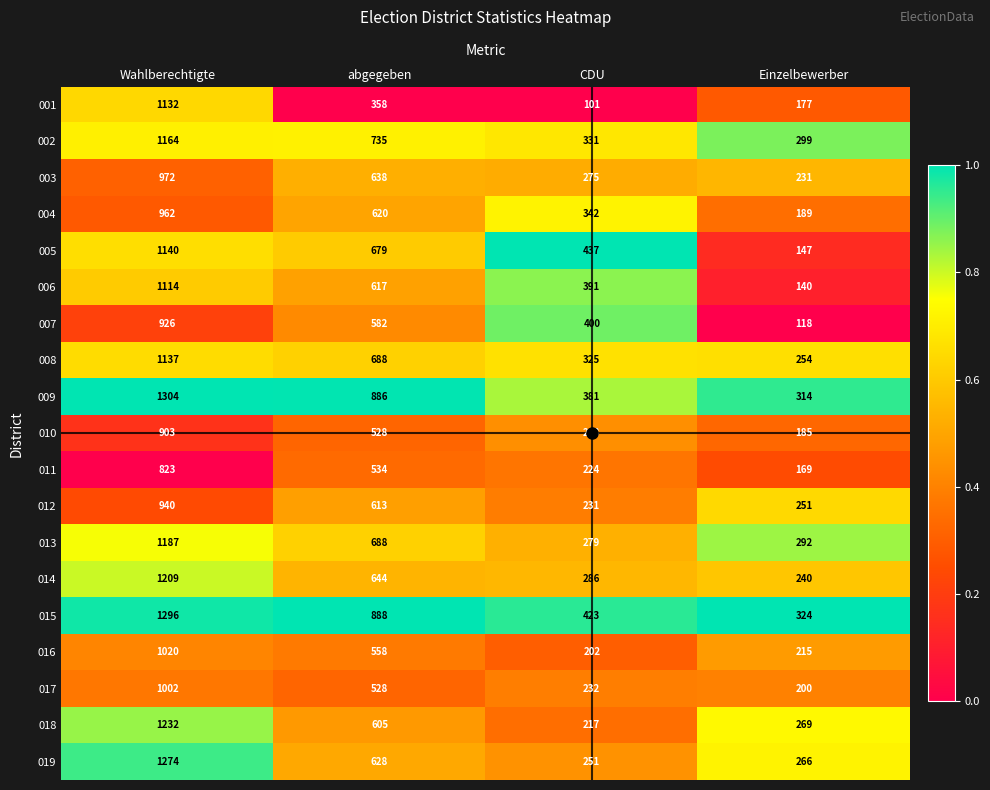

At CDU, list the series in order from smallest to largest.

001, 016, 018, 011, 012, 017, 010, 019, 003, 013, 014, 008, 002, 004, 009, 006, 007, 015, 005